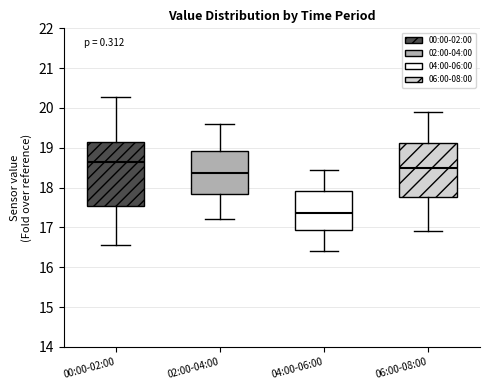

Comparing the boxes themselves (not the whiskers), which one is the tallest?

00:00-02:00